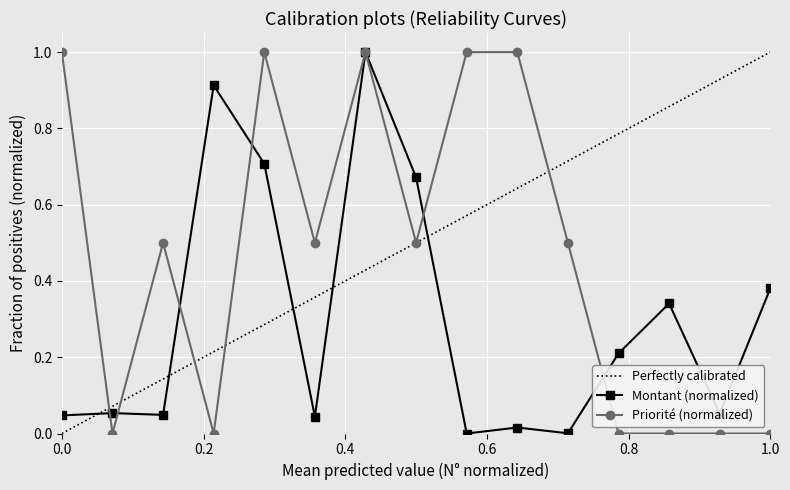

At which category does Priorité reach its first local peak?

3